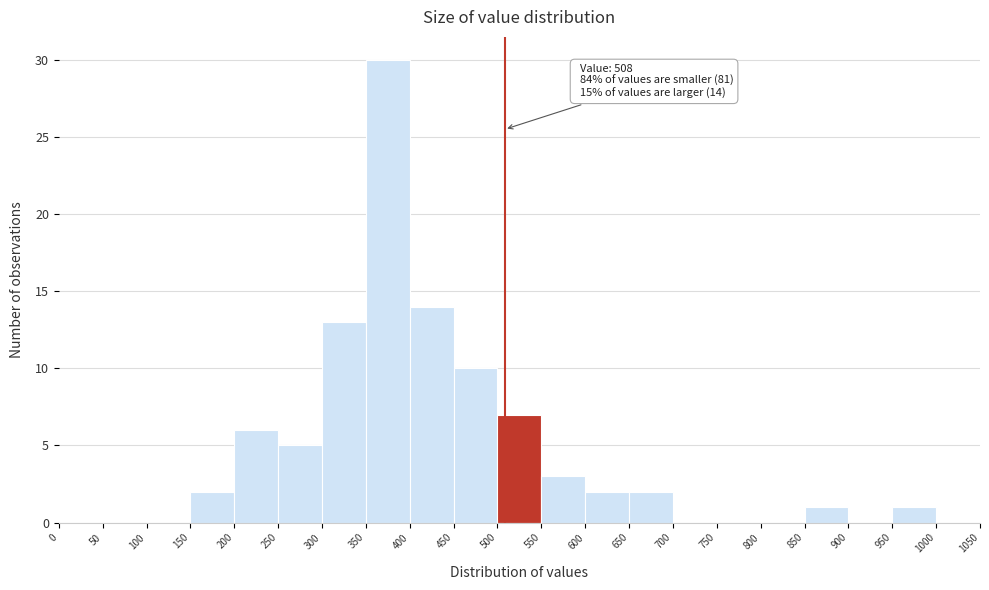

Which range on the x-axis has the tallest bar?

350 to 400